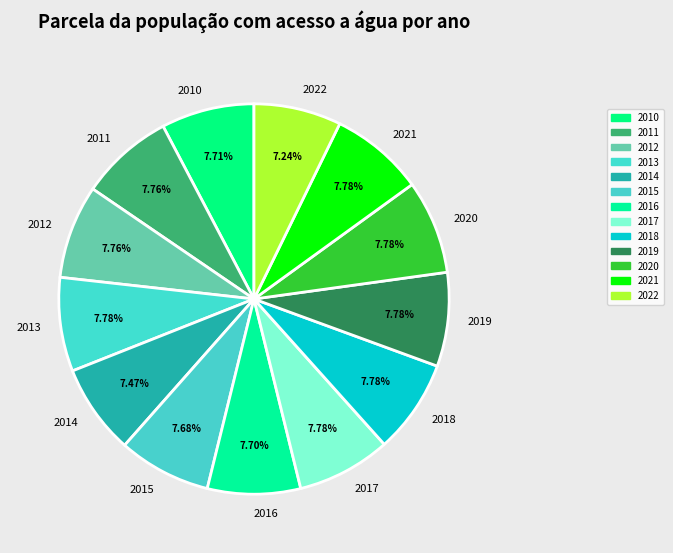

To the nearest percent, what is the difference between the largest and smallest slice percentages?

1%